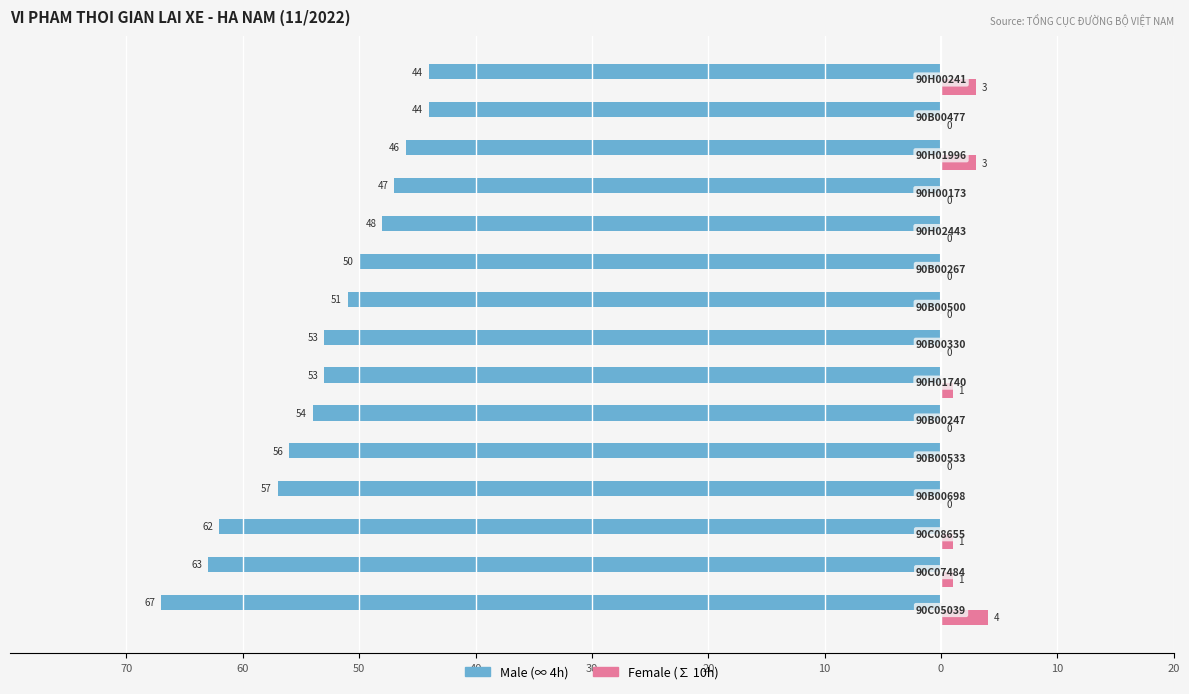

How many bars are there in total?

30